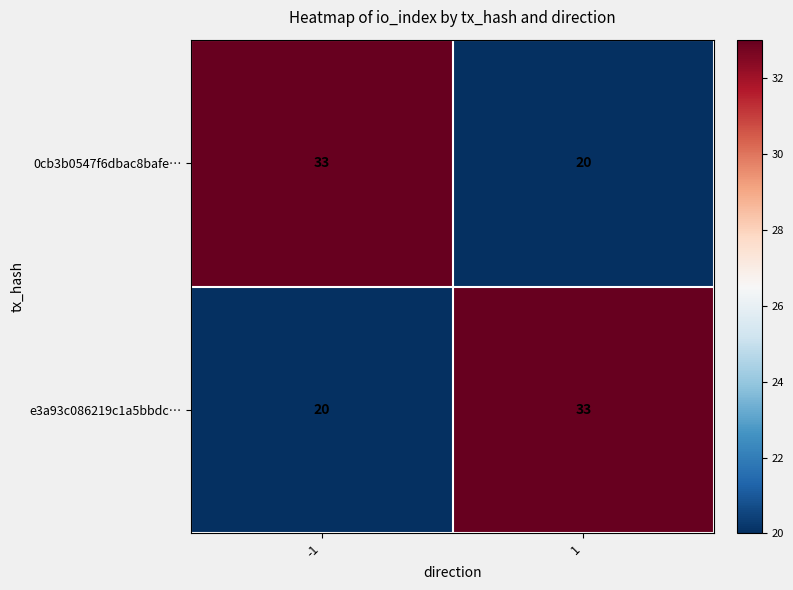

At -1, list the series in order from smallest to largest.

e3a93c086219c1a5bbdc…, 0cb3b0547f6dbac8bafe…